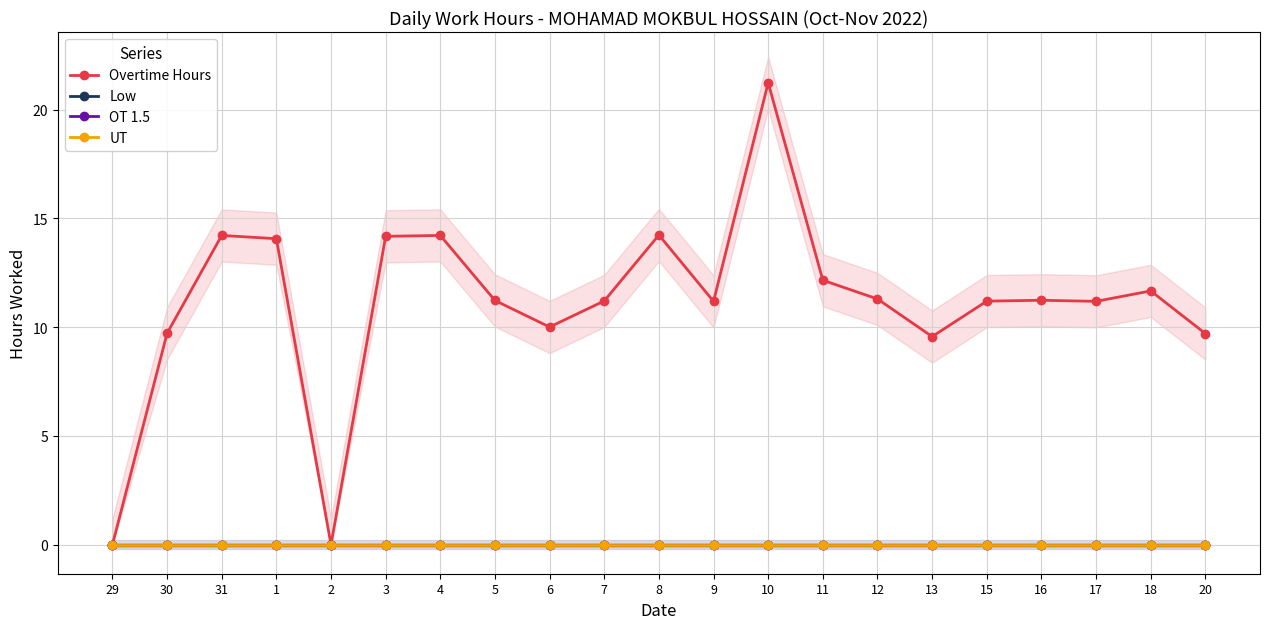

What is the label of the 16th point from the left?

13